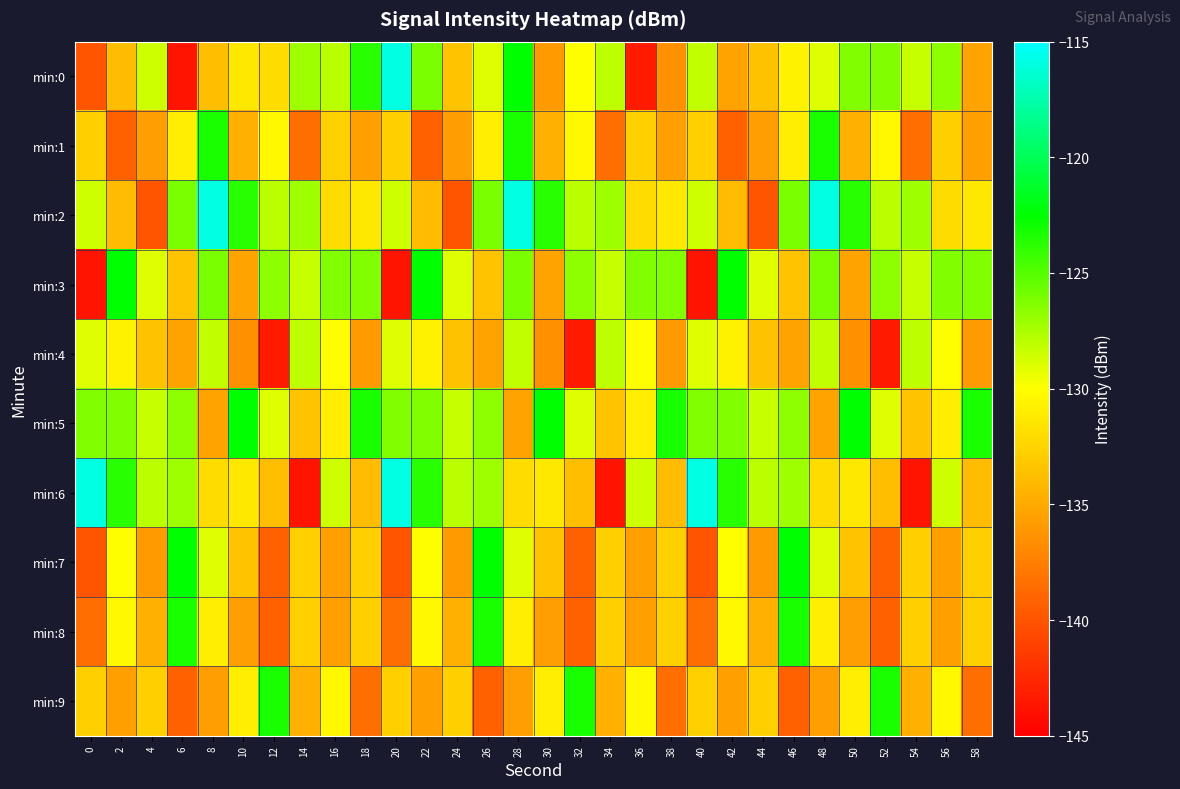

Reading left to right, what are all the values shown in this chart?

min:0: 0=-140.0	2=-134.0	4=-128.5	6=-143.7	8=-133.8	10=-131.4	12=-132.0	14=-127.1	16=-127.9	18=-123.7	20=-115.9	22=-126.1	24=-133.5	26=-129.0	28=-122.5	30=-136.0	32=-130.1	34=-128.1	36=-143.4	38=-136.5	40=-128.1	42=-135.3	44=-133.6	46=-130.8	48=-129.1	50=-126.3	52=-126.3	54=-128.3	56=-126.7	58=-135.4
min:1: 0=-132.7	2=-139.3	4=-135.7	6=-131.0	8=-123.2	10=-134.7	12=-130.4	14=-138.4	16=-132.8	18=-135.5	20=-132.7	22=-139.3	24=-135.7	26=-131.0	28=-123.2	30=-134.7	32=-130.4	34=-138.4	36=-132.8	38=-135.5	40=-132.7	42=-139.3	44=-135.7	46=-131.0	48=-123.2	50=-134.7	52=-130.4	54=-138.4	56=-132.8	58=-135.5
min:2: 0=-128.5	2=-134.0	4=-140.0	6=-126.1	8=-115.9	10=-123.7	12=-127.9	14=-127.1	16=-132.0	18=-131.4	20=-128.5	22=-134.0	24=-140.0	26=-126.1	28=-115.9	30=-123.7	32=-127.9	34=-127.1	36=-132.0	38=-131.4	40=-128.5	42=-134.0	44=-140.0	46=-126.1	48=-115.9	50=-123.7	52=-127.9	54=-127.1	56=-132.0	58=-131.4
min:3: 0=-143.7	2=-122.5	4=-129.0	6=-133.5	8=-126.1	10=-135.4	12=-126.7	14=-128.3	16=-126.3	18=-126.3	20=-143.7	22=-122.5	24=-129.0	26=-133.5	28=-126.1	30=-135.4	32=-126.7	34=-128.3	36=-126.3	38=-126.3	40=-143.7	42=-122.5	44=-129.0	46=-133.5	48=-126.1	50=-135.4	52=-126.7	54=-128.3	56=-126.3	58=-126.3
min:4: 0=-129.1	2=-130.8	4=-133.6	6=-135.3	8=-128.1	10=-136.5	12=-143.4	14=-128.1	16=-130.1	18=-136.0	20=-129.1	22=-130.8	24=-133.6	26=-135.3	28=-128.1	30=-136.5	32=-143.4	34=-128.1	36=-130.1	38=-136.0	40=-129.1	42=-130.8	44=-133.6	46=-135.3	48=-128.1	50=-136.5	52=-143.4	54=-128.1	56=-130.1	58=-136.0
min:5: 0=-126.3	2=-126.3	4=-128.3	6=-126.7	8=-135.4	10=-122.5	12=-129.0	14=-133.5	16=-131.0	18=-123.2	20=-126.3	22=-126.3	24=-128.3	26=-126.7	28=-135.4	30=-122.5	32=-129.0	34=-133.5	36=-131.0	38=-123.2	40=-126.3	42=-126.3	44=-128.3	46=-126.7	48=-135.4	50=-122.5	52=-129.0	54=-133.5	56=-131.0	58=-123.2
min:6: 0=-115.9	2=-123.7	4=-127.9	6=-127.1	8=-132.0	10=-131.4	12=-133.8	14=-143.7	16=-128.5	18=-134.0	20=-115.9	22=-123.7	24=-127.9	26=-127.1	28=-132.0	30=-131.4	32=-133.8	34=-143.7	36=-128.5	38=-134.0	40=-115.9	42=-123.7	44=-127.9	46=-127.1	48=-132.0	50=-131.4	52=-133.8	54=-143.7	56=-128.5	58=-134.0
min:7: 0=-140.0	2=-130.1	4=-136.0	6=-122.5	8=-129.0	10=-133.5	12=-139.3	14=-132.7	16=-135.5	18=-132.8	20=-140.0	22=-130.1	24=-136.0	26=-122.5	28=-129.0	30=-133.5	32=-139.3	34=-132.7	36=-135.5	38=-132.8	40=-140.0	42=-130.1	44=-136.0	46=-122.5	48=-129.0	50=-133.5	52=-139.3	54=-132.7	56=-135.5	58=-132.8
min:8: 0=-138.4	2=-130.4	4=-134.7	6=-123.2	8=-131.0	10=-135.7	12=-139.3	14=-132.7	16=-135.5	18=-132.8	20=-138.4	22=-130.4	24=-134.7	26=-123.2	28=-131.0	30=-135.7	32=-139.3	34=-132.7	36=-135.5	38=-132.8	40=-138.4	42=-130.4	44=-134.7	46=-123.2	48=-131.0	50=-135.7	52=-139.3	54=-132.7	56=-135.5	58=-132.8
min:9: 0=-132.8	2=-135.5	4=-132.7	6=-139.3	8=-135.7	10=-131.0	12=-123.2	14=-134.7	16=-130.4	18=-138.4	20=-132.8	22=-135.5	24=-132.7	26=-139.3	28=-135.7	30=-131.0	32=-123.2	34=-134.7	36=-130.4	38=-138.4	40=-132.8	42=-135.5	44=-132.7	46=-139.3	48=-135.7	50=-131.0	52=-123.2	54=-134.7	56=-130.4	58=-138.4